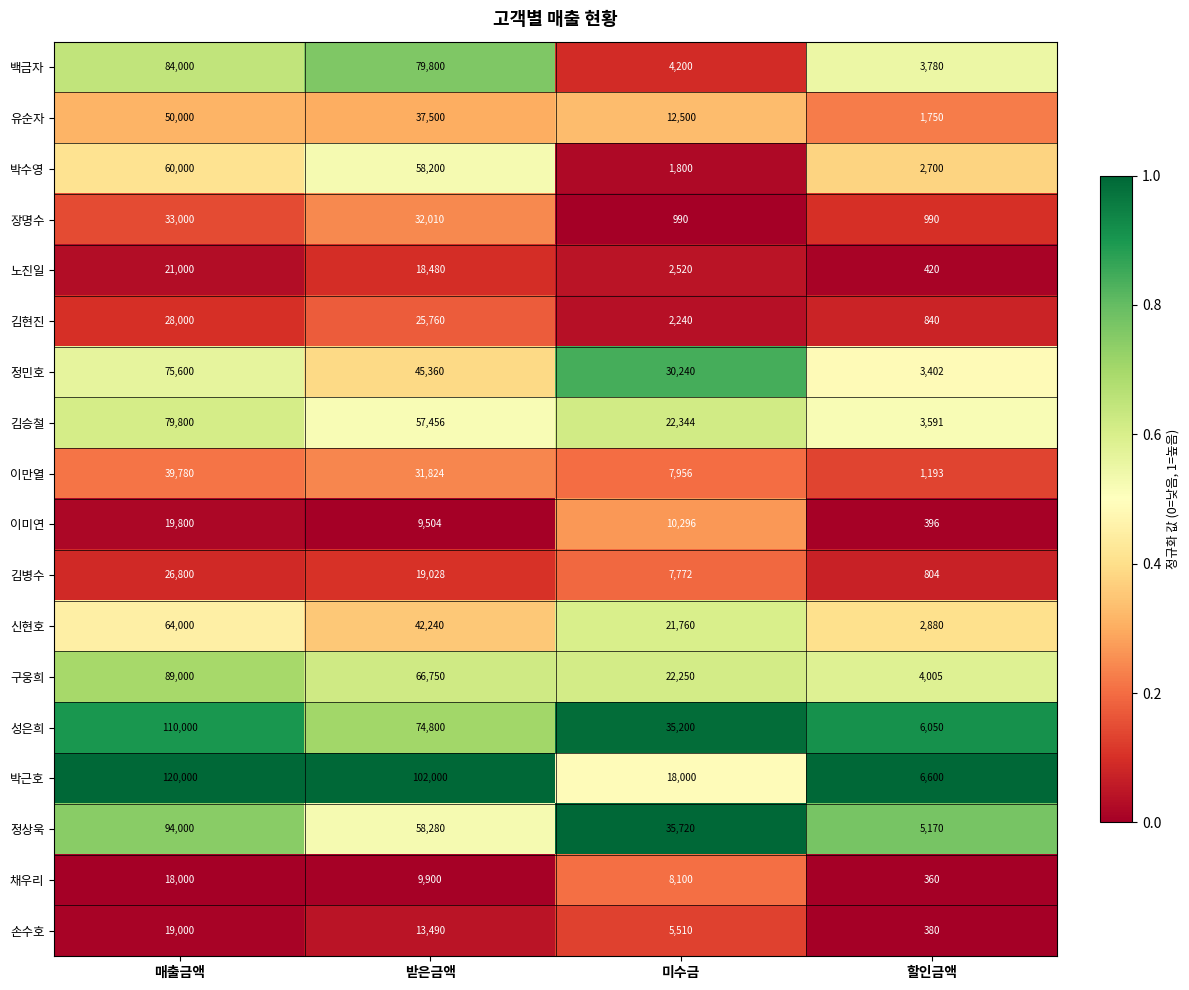

Which category has the highest value in the 손수호 series?

매출금액